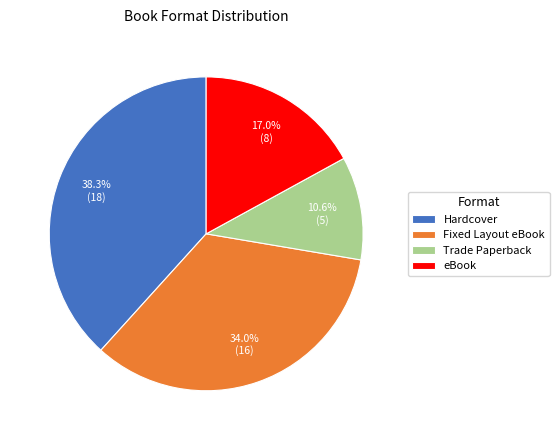

What portion of the pie excludes eBook?

83.0%